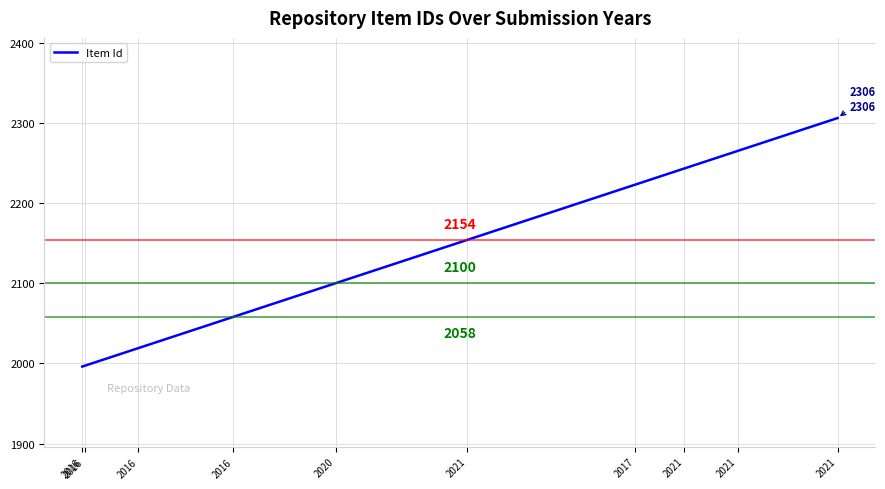

What is the maximum value shown in the chart?

2306